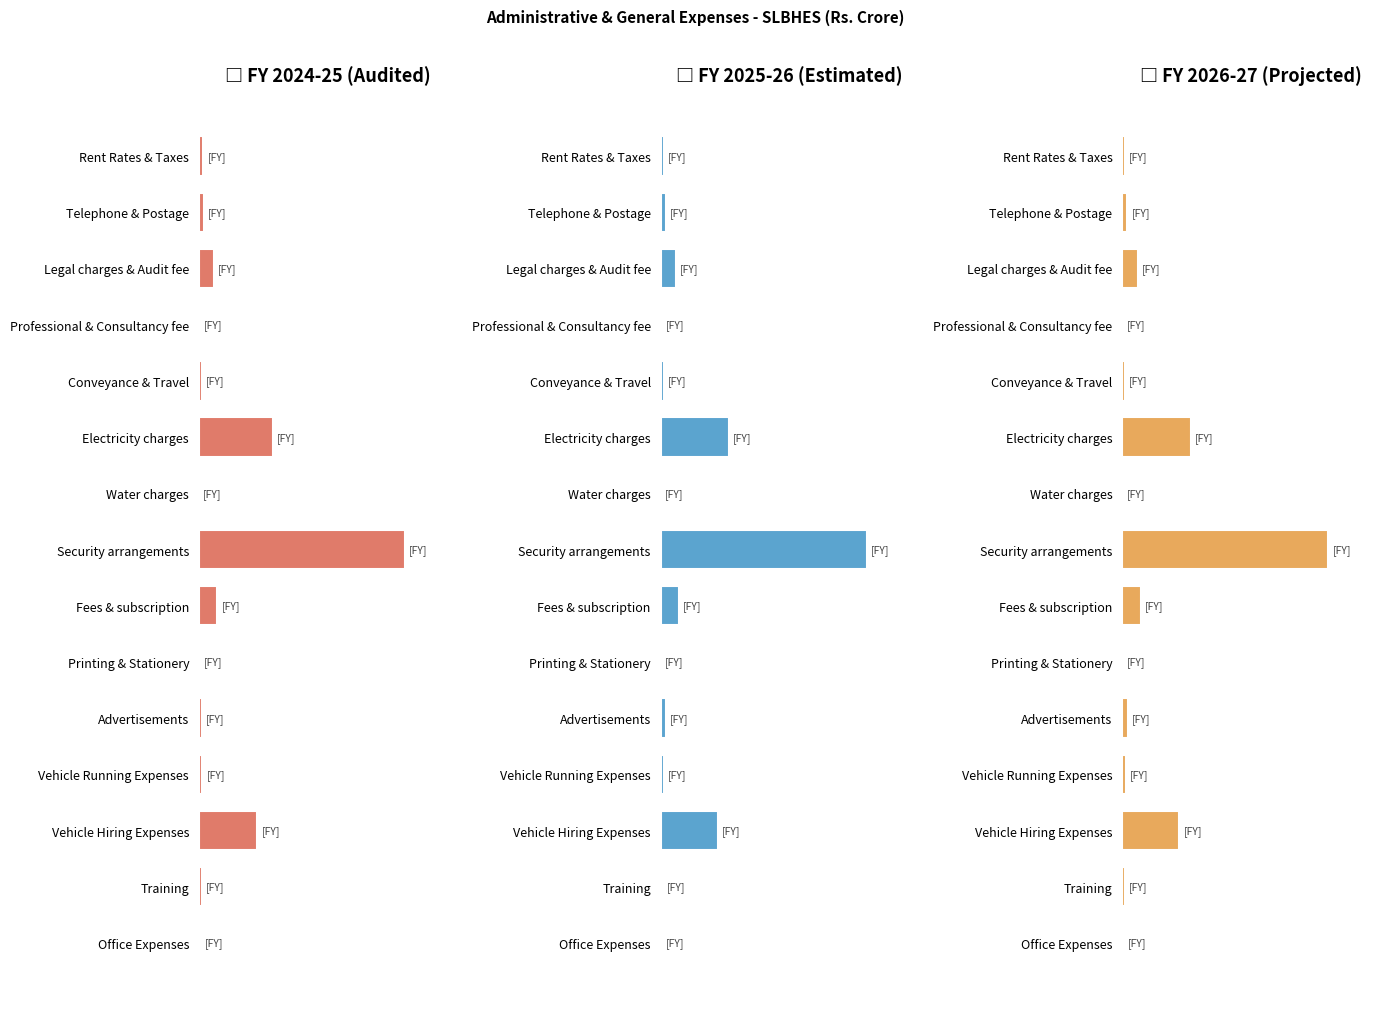

Between Rent Rates & Taxes and Advertisements, which series saw the biggest shift?

FY 2026-27 (Projected)